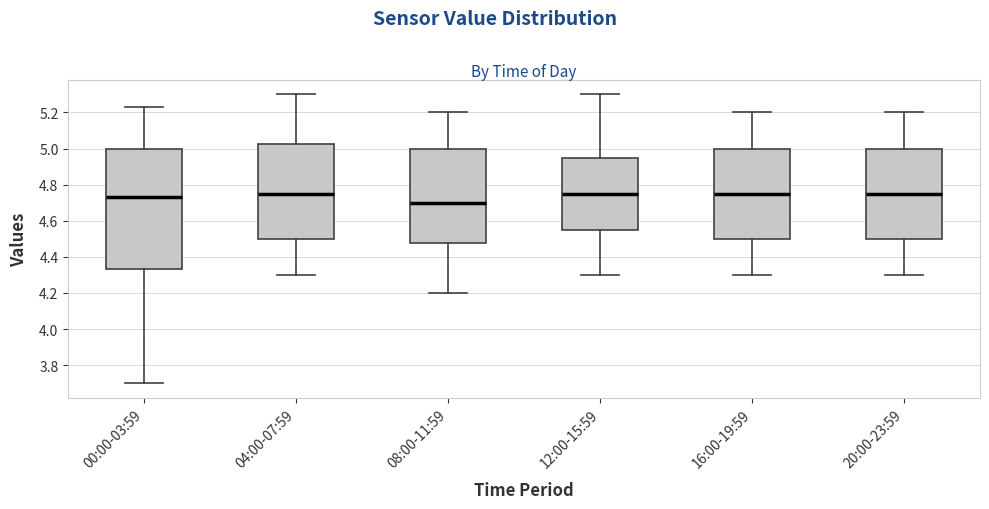

Reading left to right, transcribe this box plot: for each box, give where its median line is, the range the box spans, and where its two whiskers end, as read against the y-axis. The values are not printed on the chart, so give them approximately, as read against the axis.

00:00-03:59: median 4.74, box 4.34 to 5.00, whiskers 3.70 to 5.24
04:00-07:59: median 4.76, box 4.50 to 5.02, whiskers 4.30 to 5.30
08:00-11:59: median 4.70, box 4.48 to 5.00, whiskers 4.20 to 5.20
12:00-15:59: median 4.76, box 4.56 to 4.96, whiskers 4.30 to 5.30
16:00-19:59: median 4.76, box 4.50 to 5.00, whiskers 4.30 to 5.20
20:00-23:59: median 4.76, box 4.50 to 5.00, whiskers 4.30 to 5.20